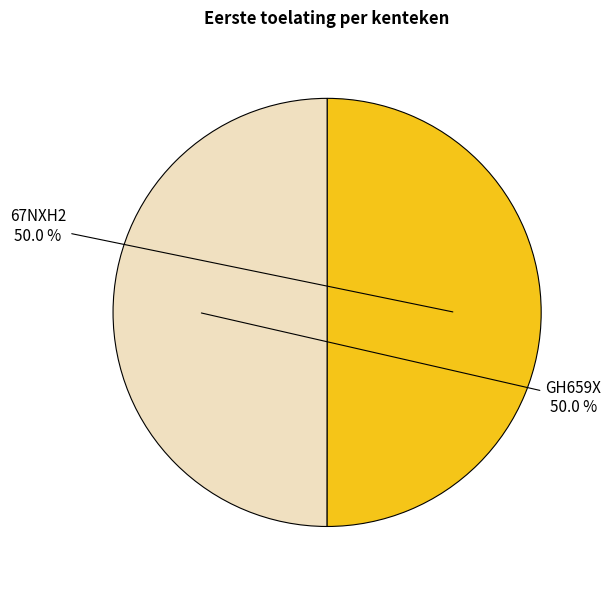

How many segments does this pie chart have?

2